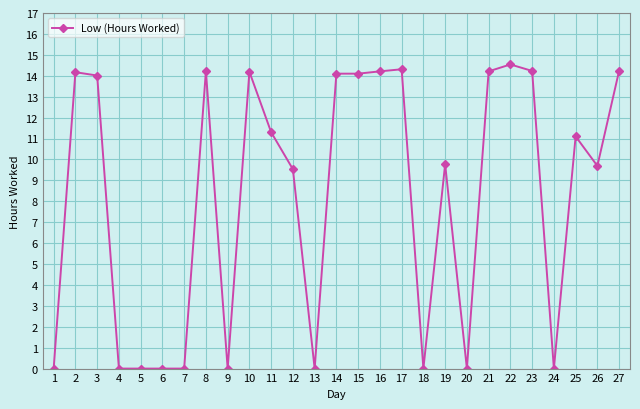

Where is the first local maximum?

2